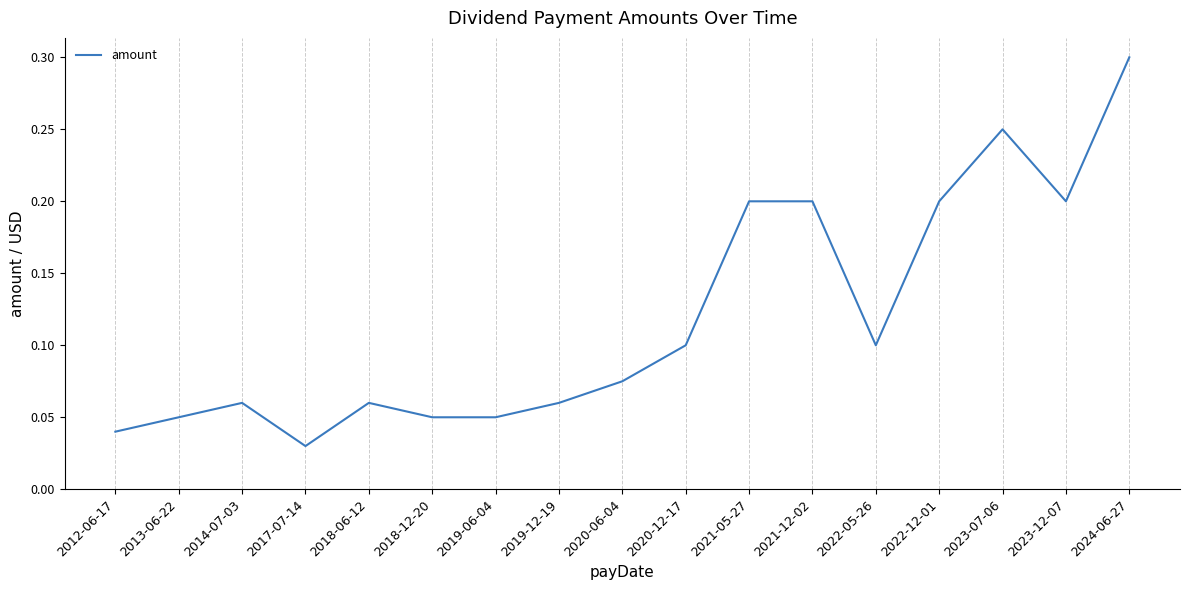

What position from the right is 2022-05-26?

5